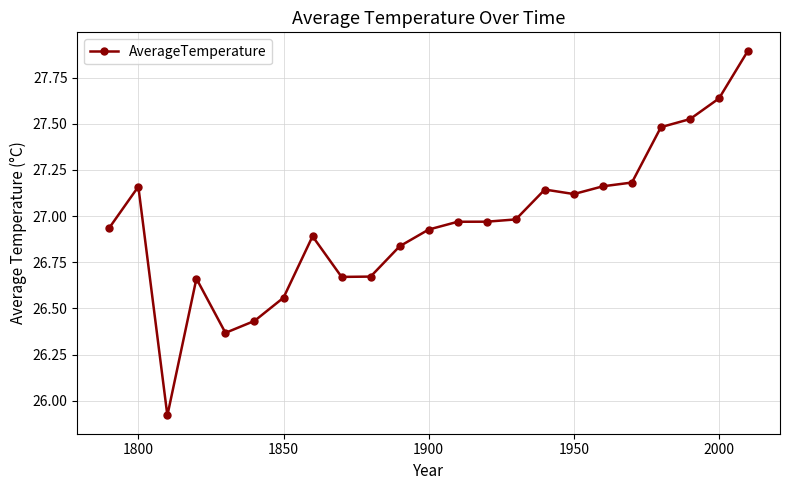

What is the greatest value displayed?

27.9